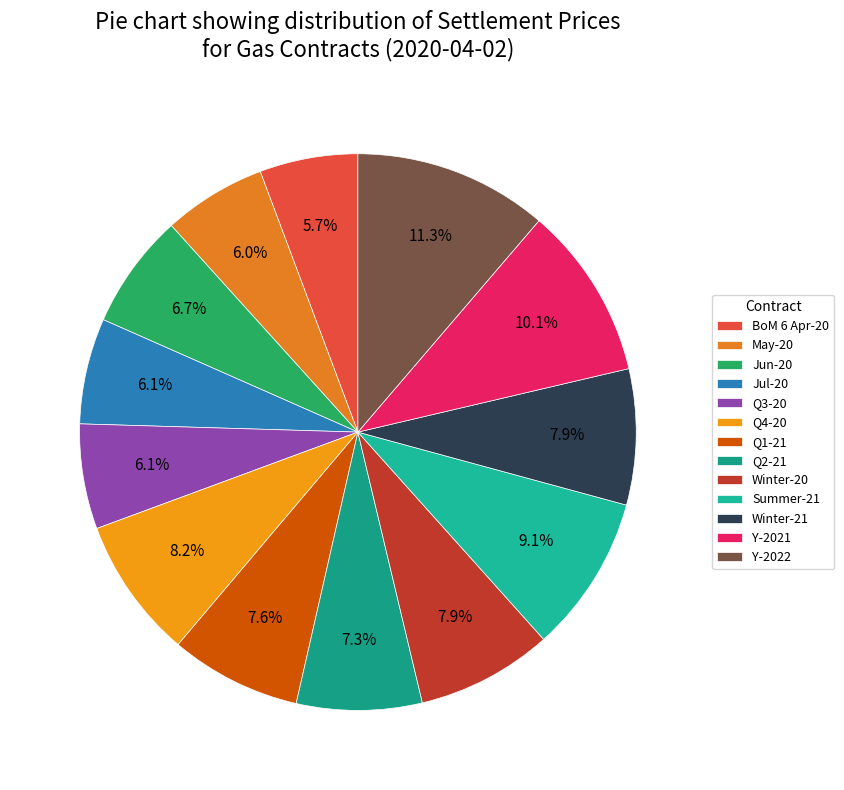

Rank the categories by value from lowest to highest.

BoM 6 Apr-20, May-20, Q3-20, Jul-20, Jun-20, Q2-21, Q1-21, Winter-21, Winter-20, Q4-20, Summer-21, Y-2021, Y-2022